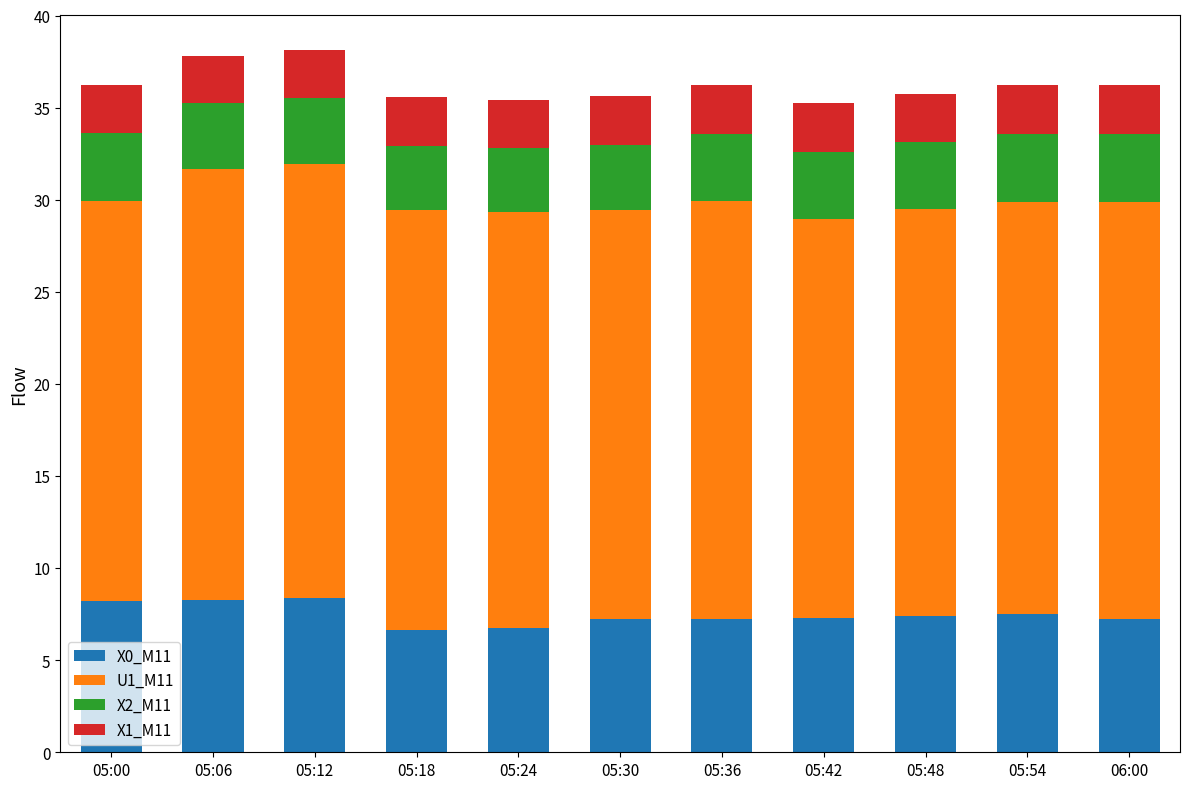

Does the chart contain stacked bars?

Yes